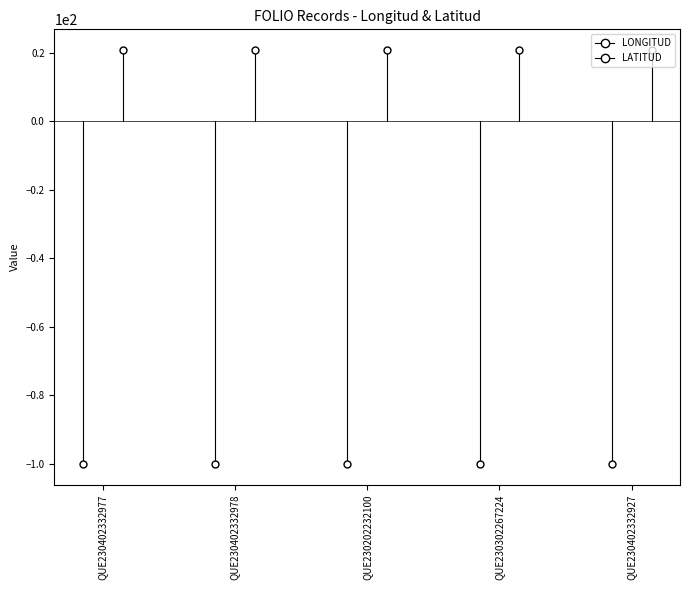

At which category does LONGITUD reach its first local valley?

QUE230202232100